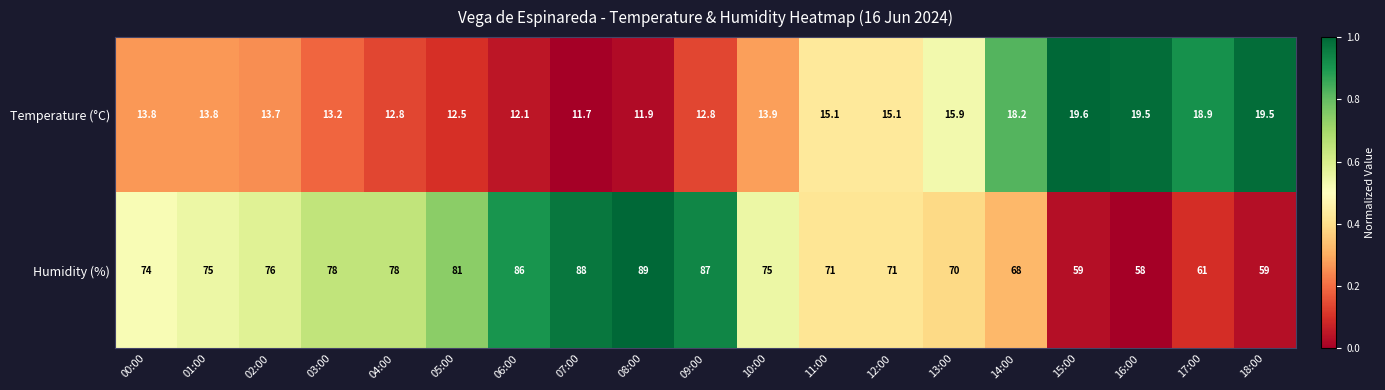

What is the spread (max minus min) of values at 09:00?

74.2